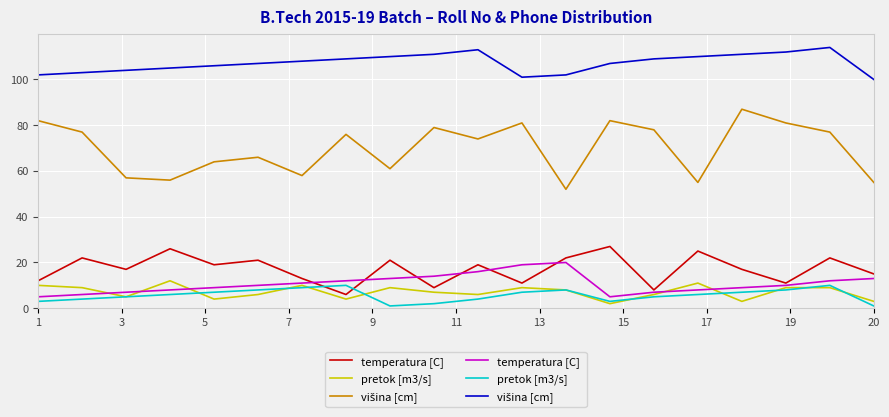

What is the maximum value shown in the chart?

114